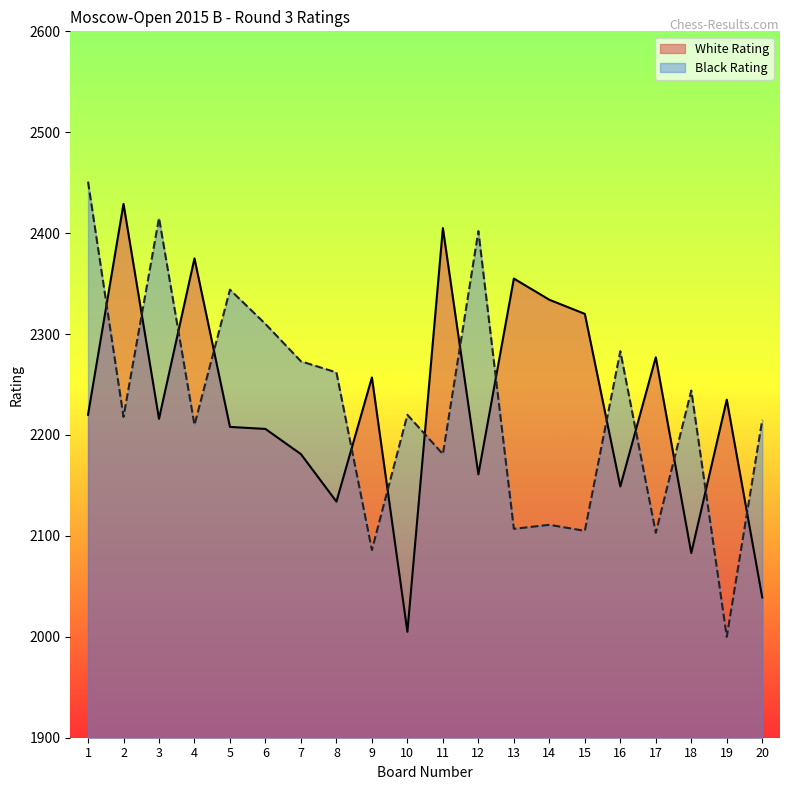

Reading right to left, transcribe all the data shown in this chart.

White Rating: 2039	2235	2083	2277	2149	2320	2334	2355	2161	2405	2005	2257	2134	2181	2206	2208	2375	2216	2429	2220
Black Rating: 2215	2000	2244	2103	2283	2105	2111	2107	2402	2181	2220	2086	2262	2273	2310	2344	2210	2415	2218	2451